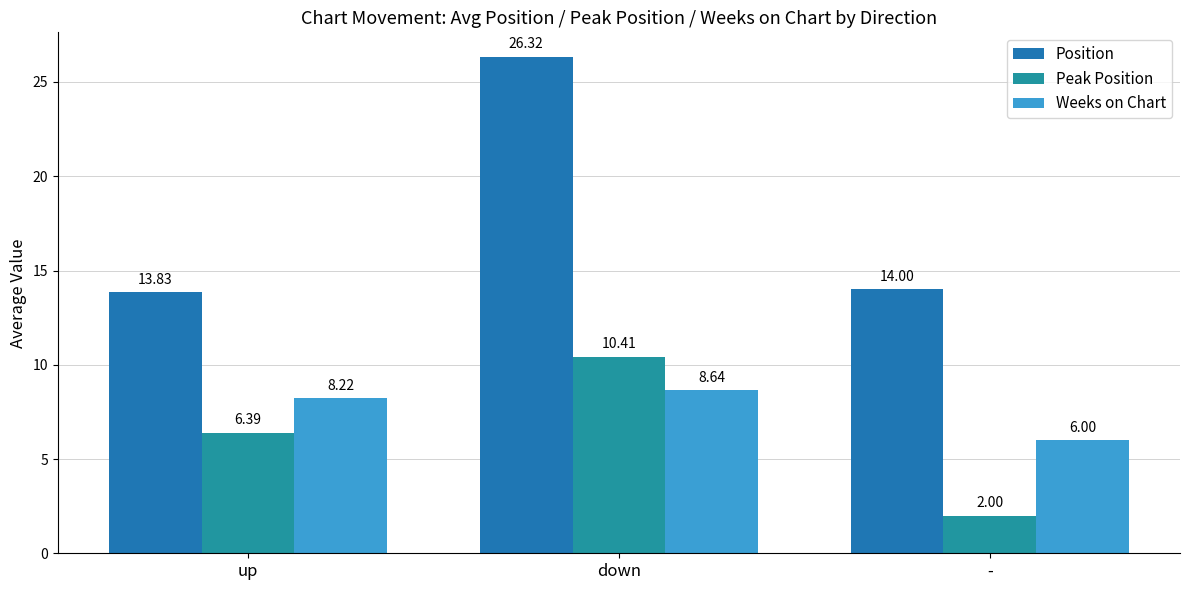

What is the sum of the Peak Position values at - and down?

12.4